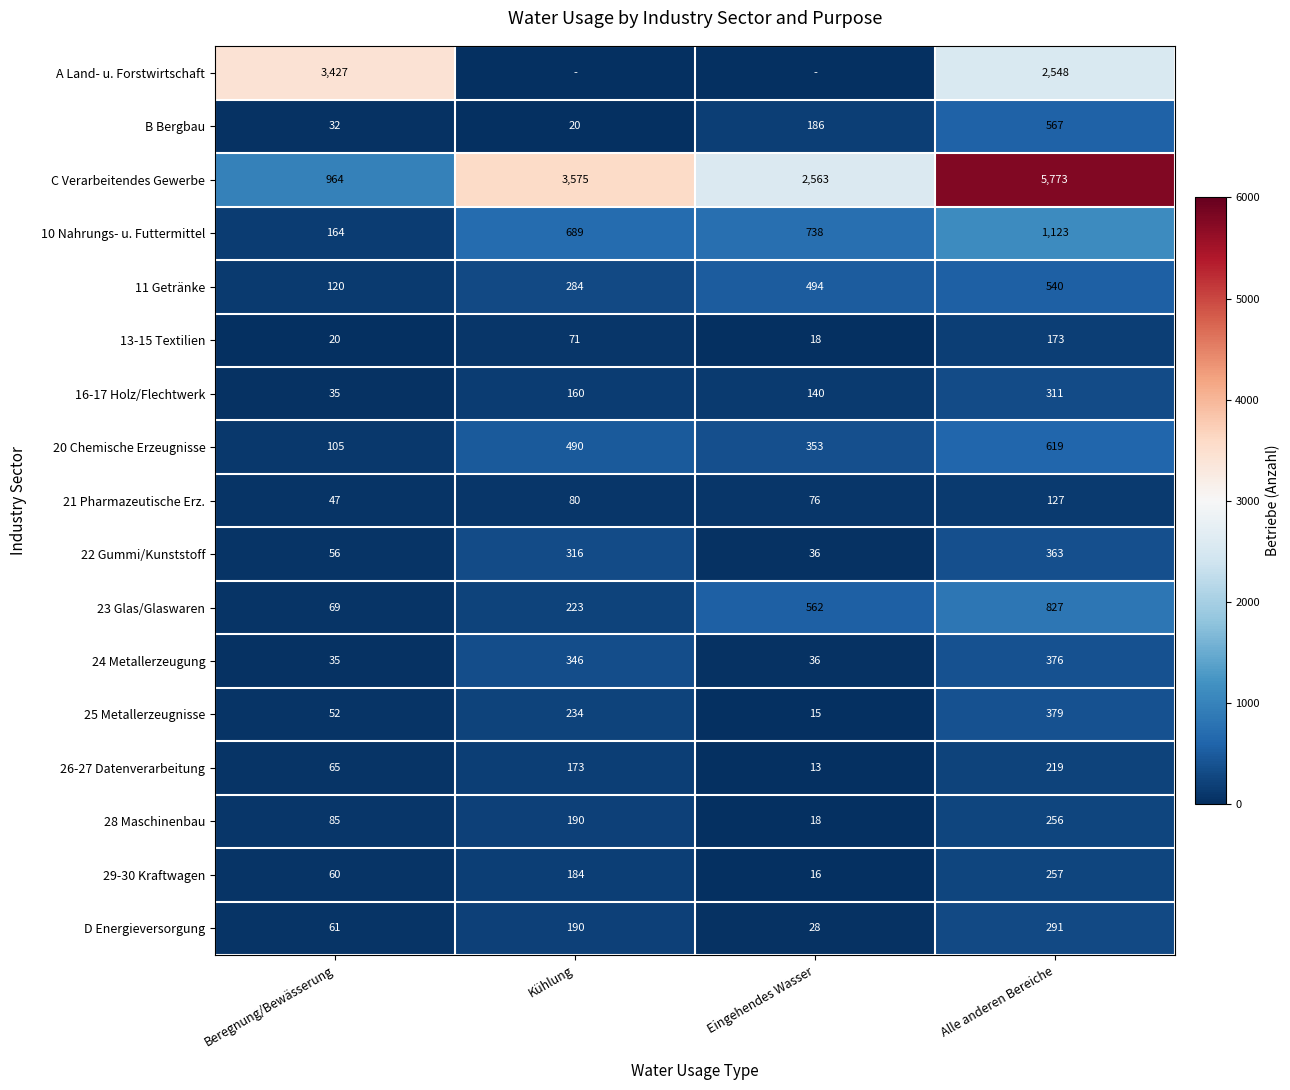

Read the C Verarbeitendes Gewerbe value at Alle anderen Bereiche, to the nearest 50.

5750